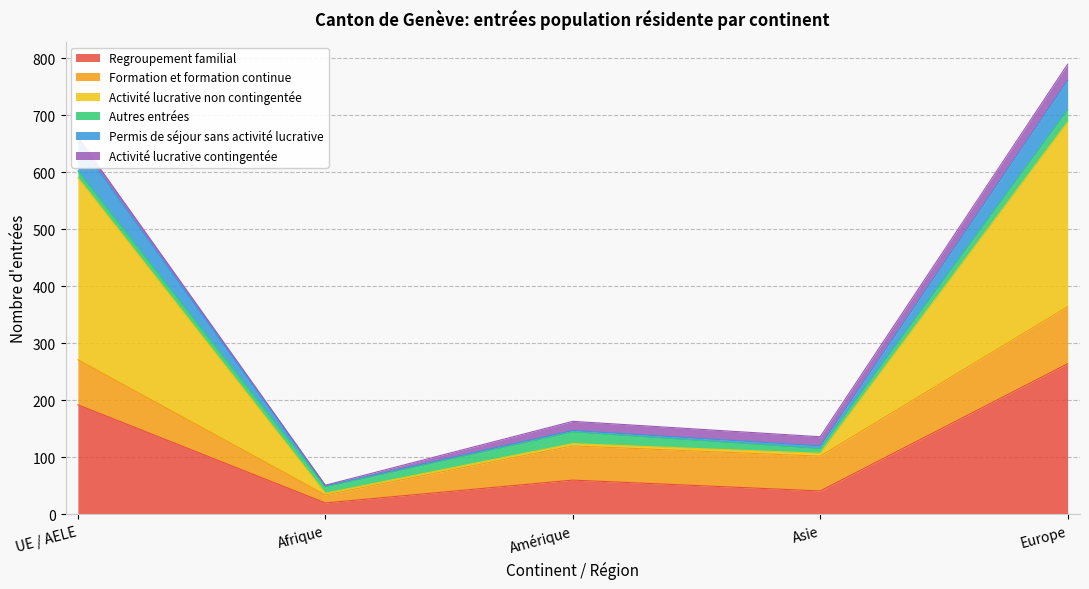

At which category is the sum across all series the highest?

Europe